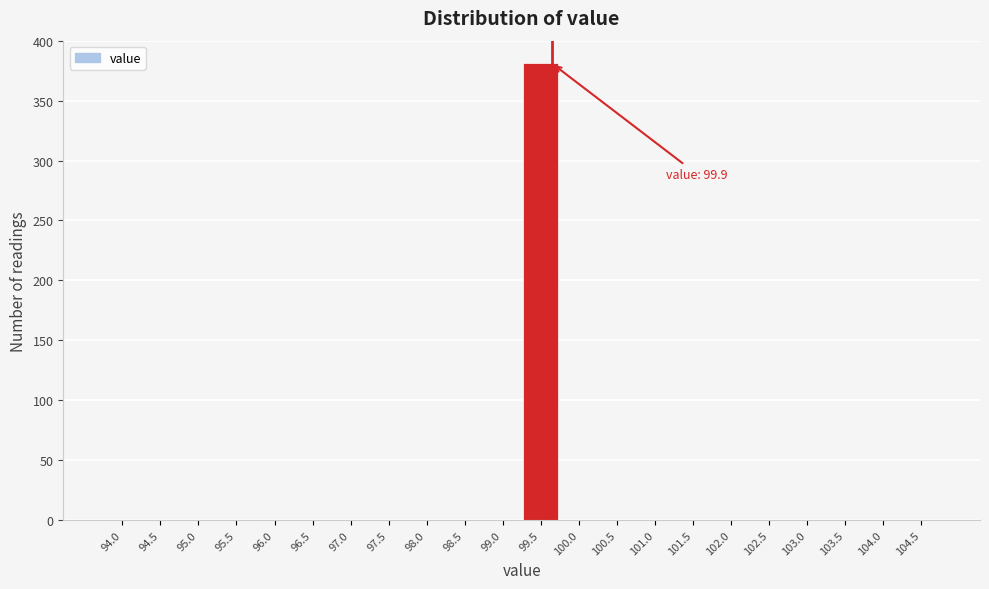

Reading left to right, what are all the values shown in this chart?

94.0=0	94.5=0	95.0=0	95.5=0	96.0=0	96.5=0	97.0=0	97.5=0	98.0=0	98.5=0	99.0=0	99.5=381	100.0=0	100.5=0	101.0=0	101.5=0	102.0=0	102.5=0	103.0=0	103.5=0	104.0=0	104.5=0